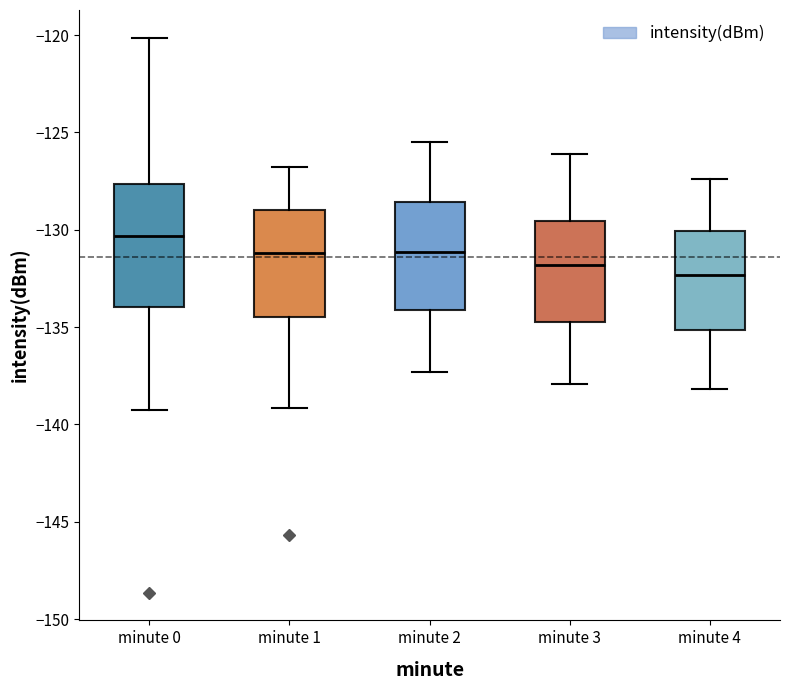

Where does the upper whisker of the box for minute 1 end on the y-axis? The values are not printed on the chart, so give them approximately, as read against the axis.

-127.0